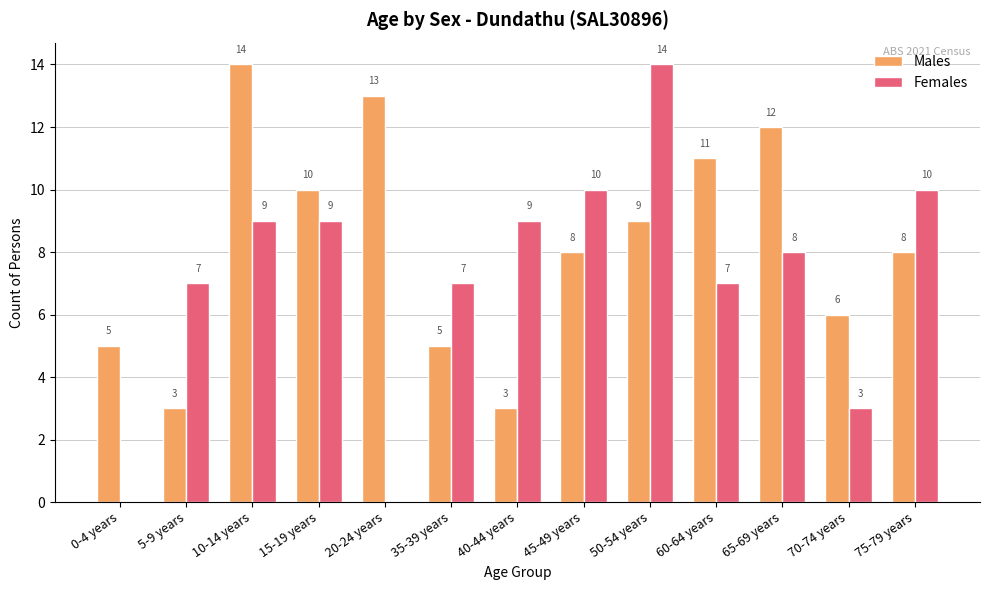

What is the average value of the Females series?

7